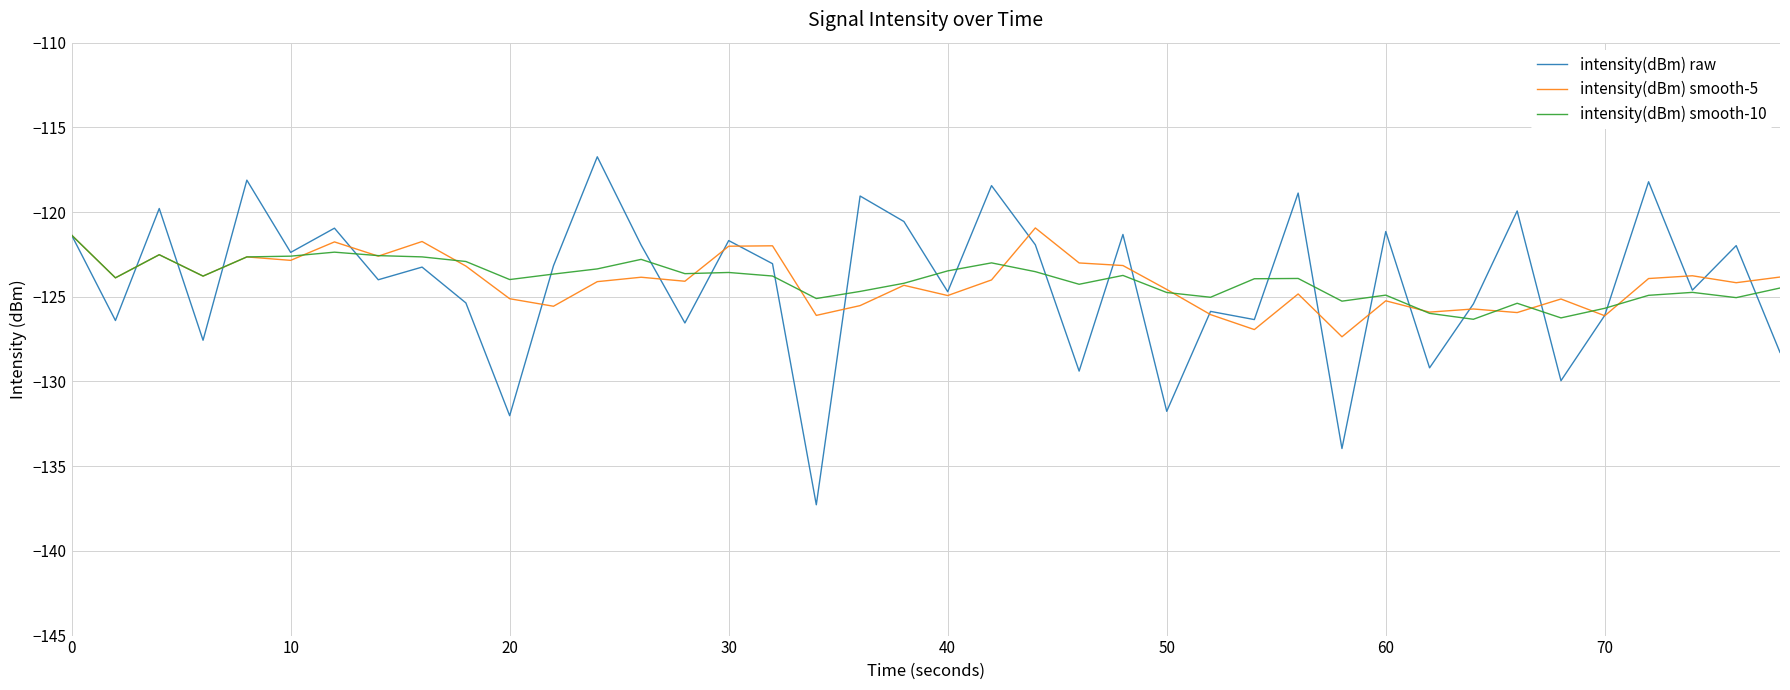

Which series has the widest spread of values?

intensity(dBm) raw